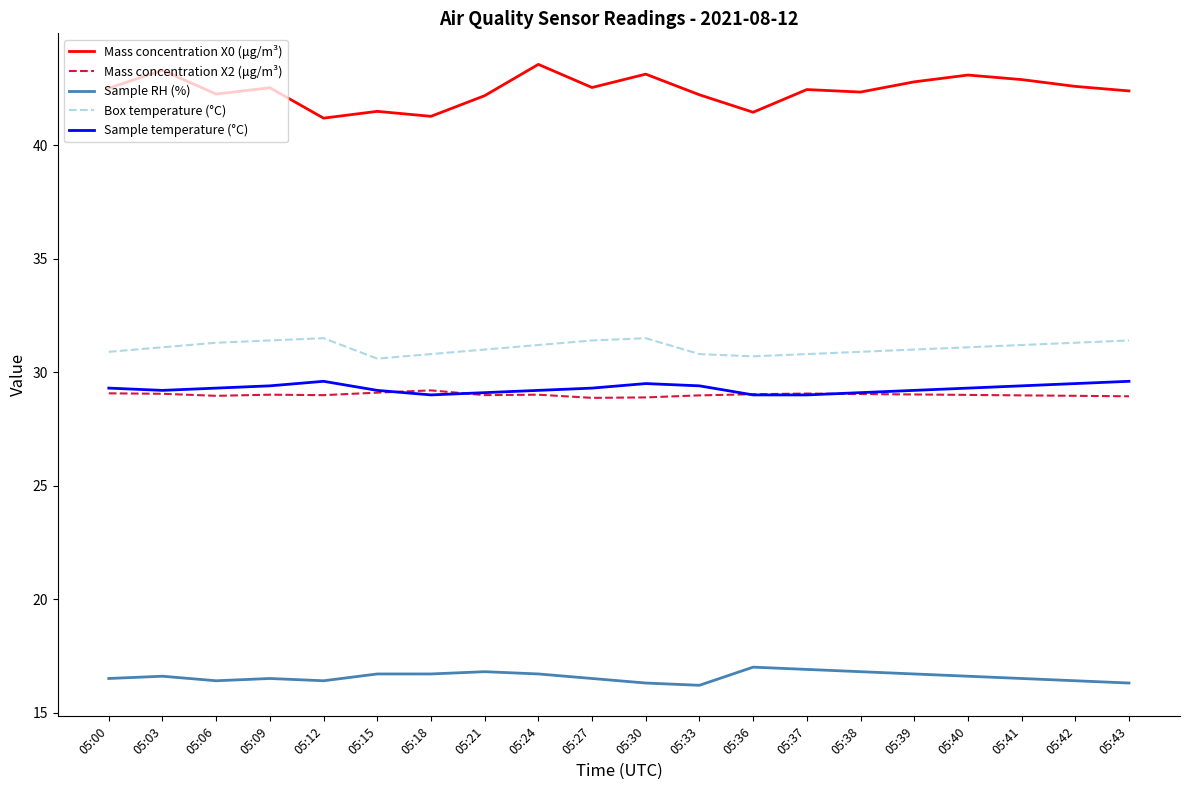

What is the spread (max minus min) of values at 05:18?

24.6